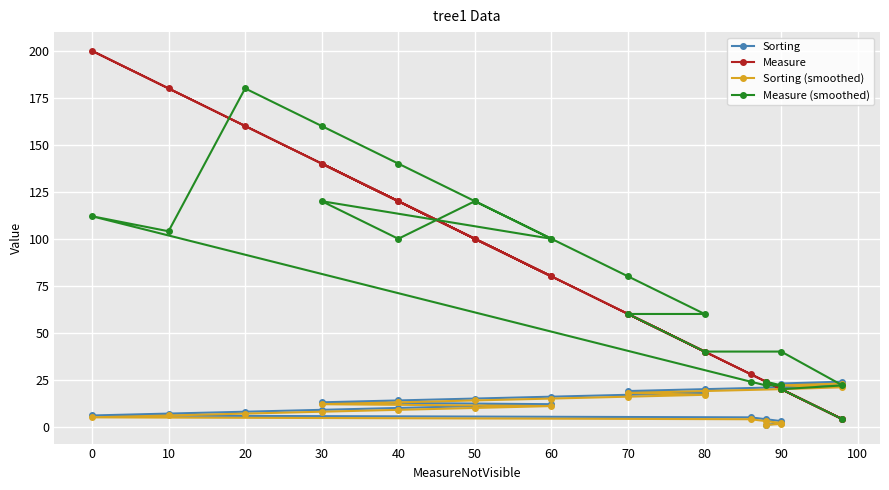

How many lines are shown in the chart?

4